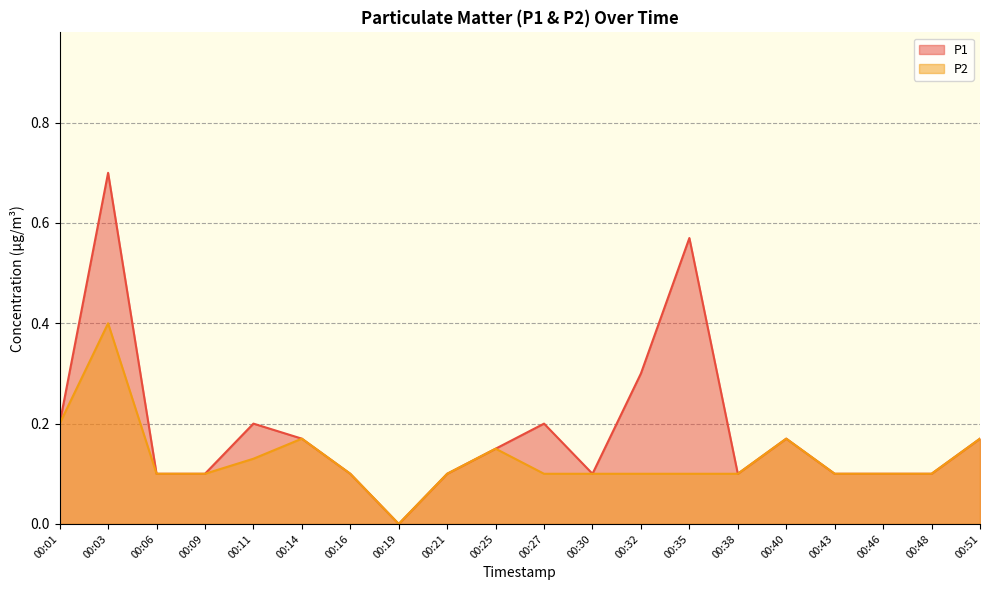

How many data points does each series have?

20